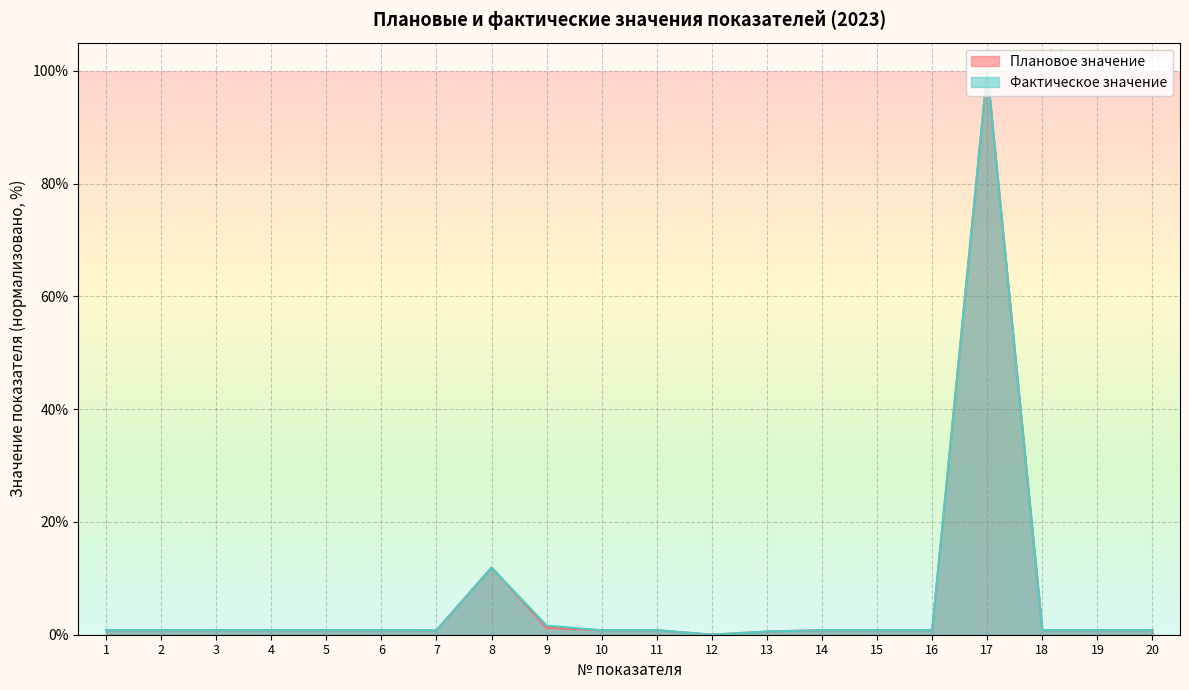

What is the difference between the second highest and minimum values in the Плановое значение series?

11.9